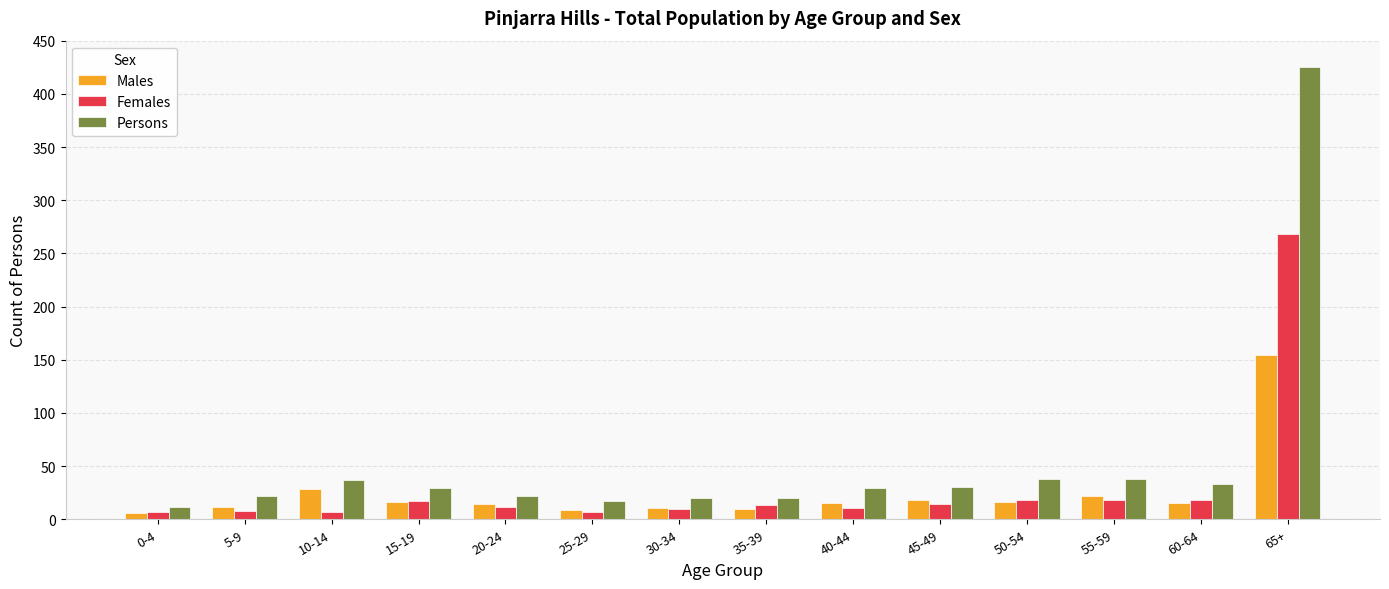

How many data points does each series have?

14